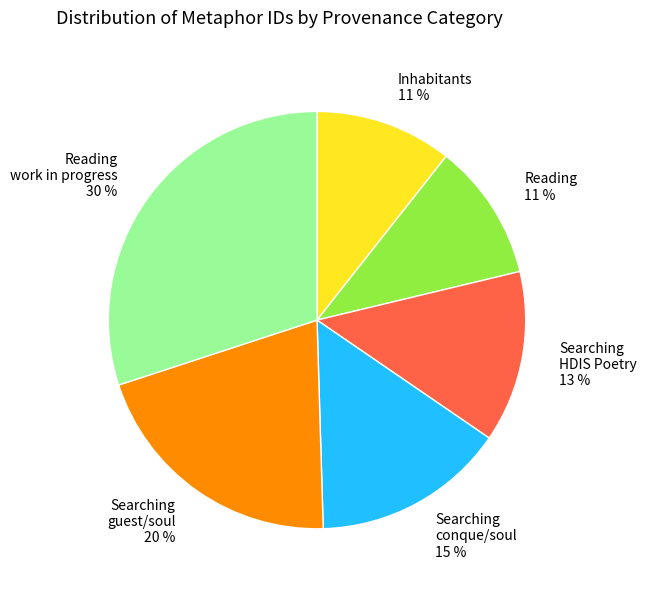

Does any single category account for the majority?

No